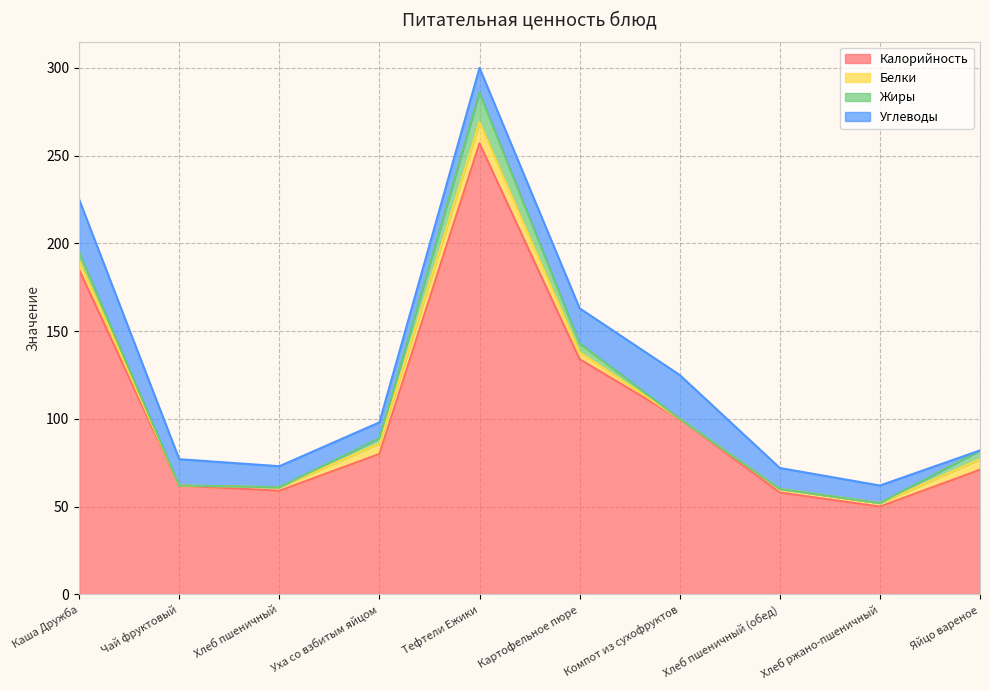

At how many categories does at least one series exceed 251?

1